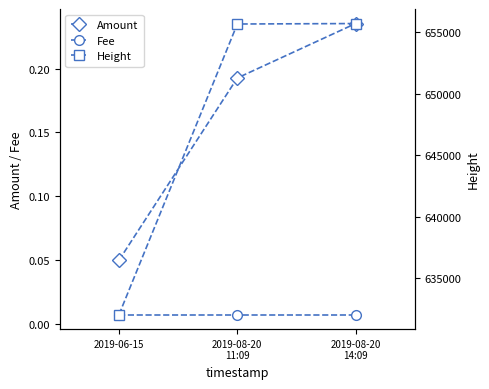

What position from the right is 2019-06-15?

3